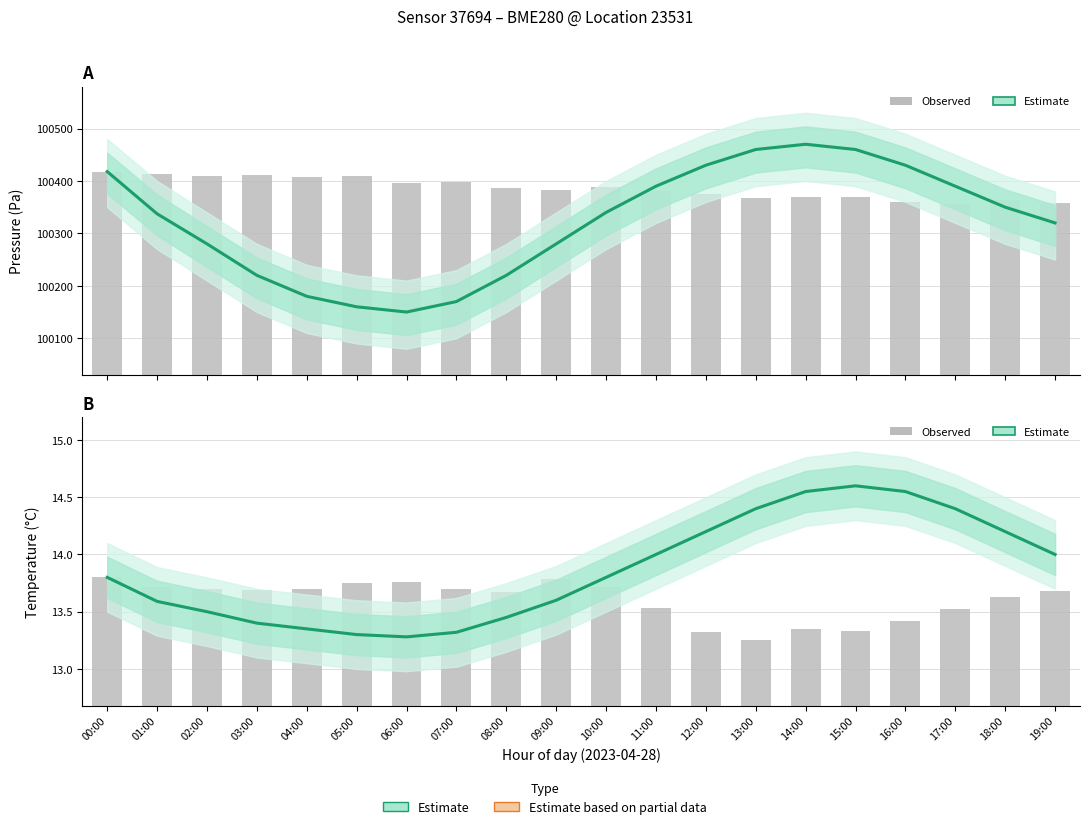

List the series in order of their peak value, highest first.

Pressure estimate, Temperature estimate, Observed